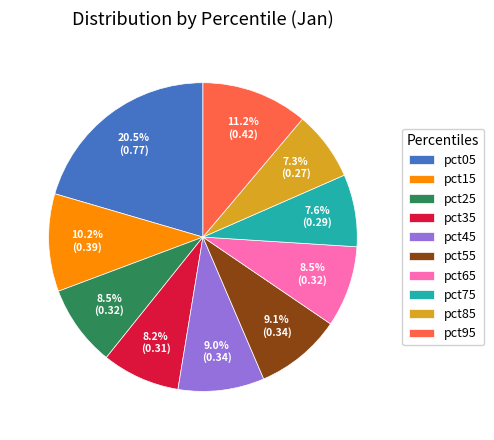

Which has a higher value, pct85 or pct25?

pct25